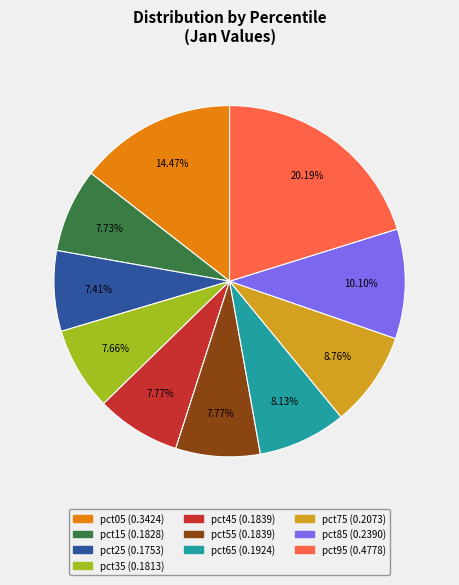

What is the largest slice in the pie chart?

pct95